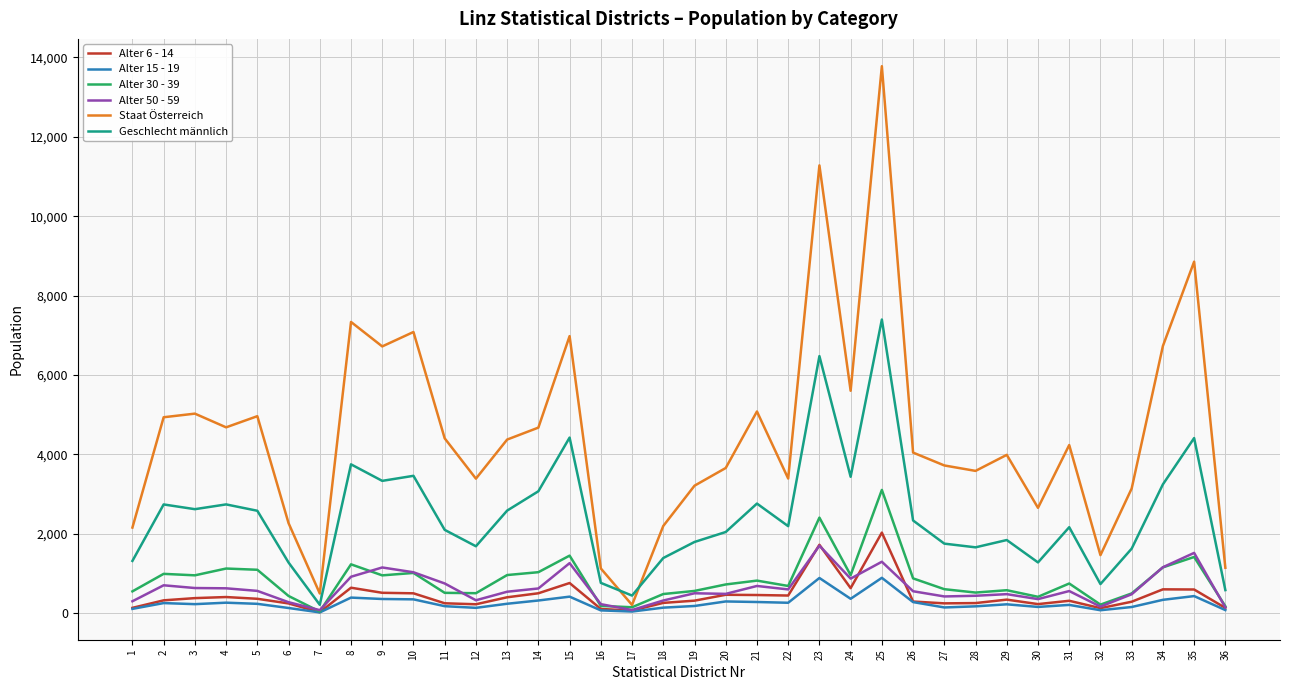

True or false: Staat Österreich has a value of 1464 at 32.

True